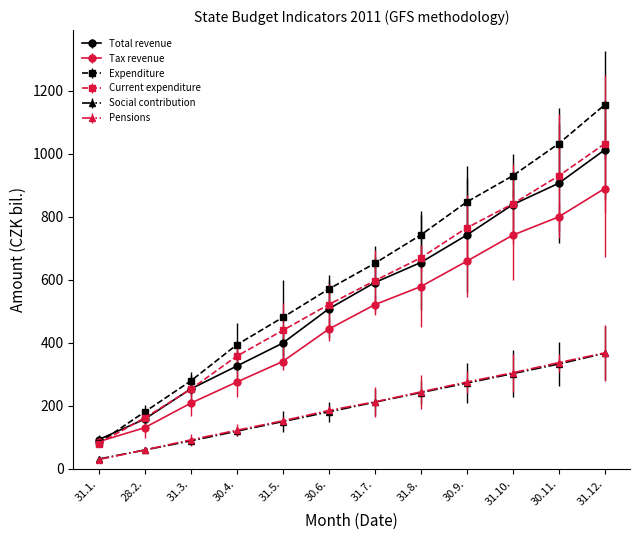

Where does the Social contribution series first go above 211?

31.7.